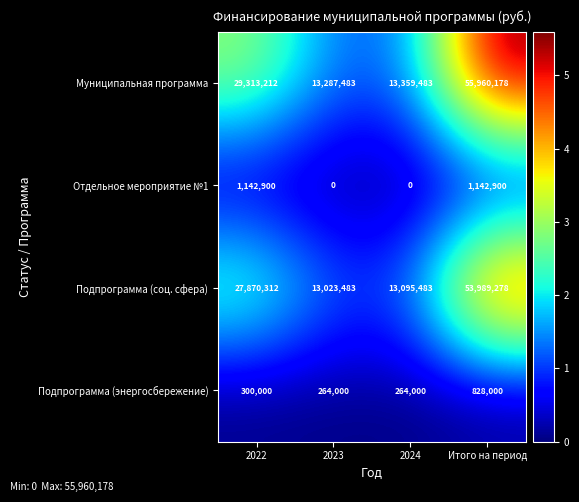

What is the difference between the highest and lowest values at 2023?

13287483